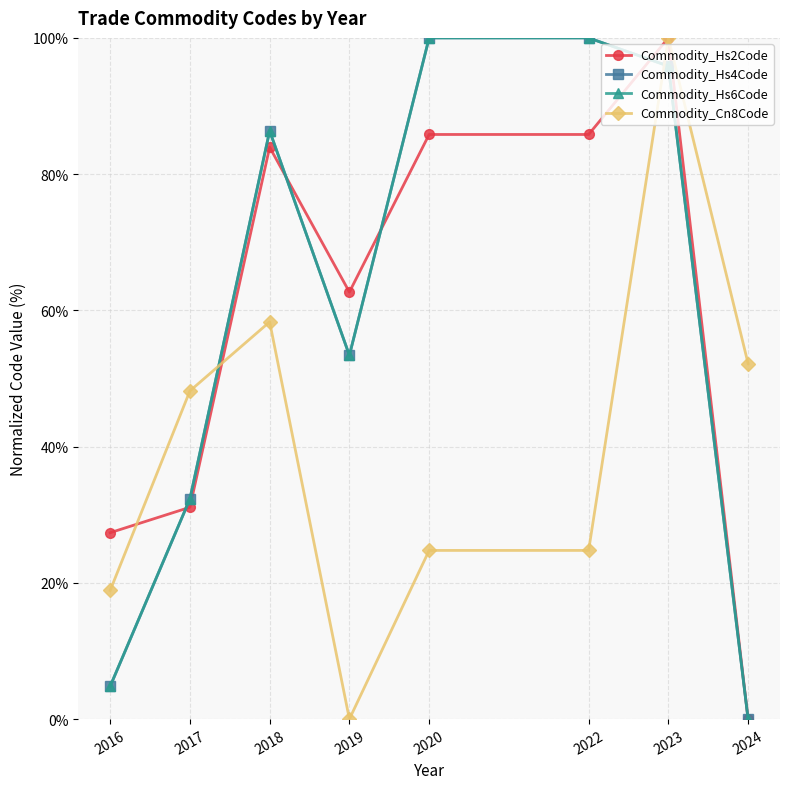

True or false: Commodity_Hs4Code and Commodity_Cn8Code cross at least once.

True